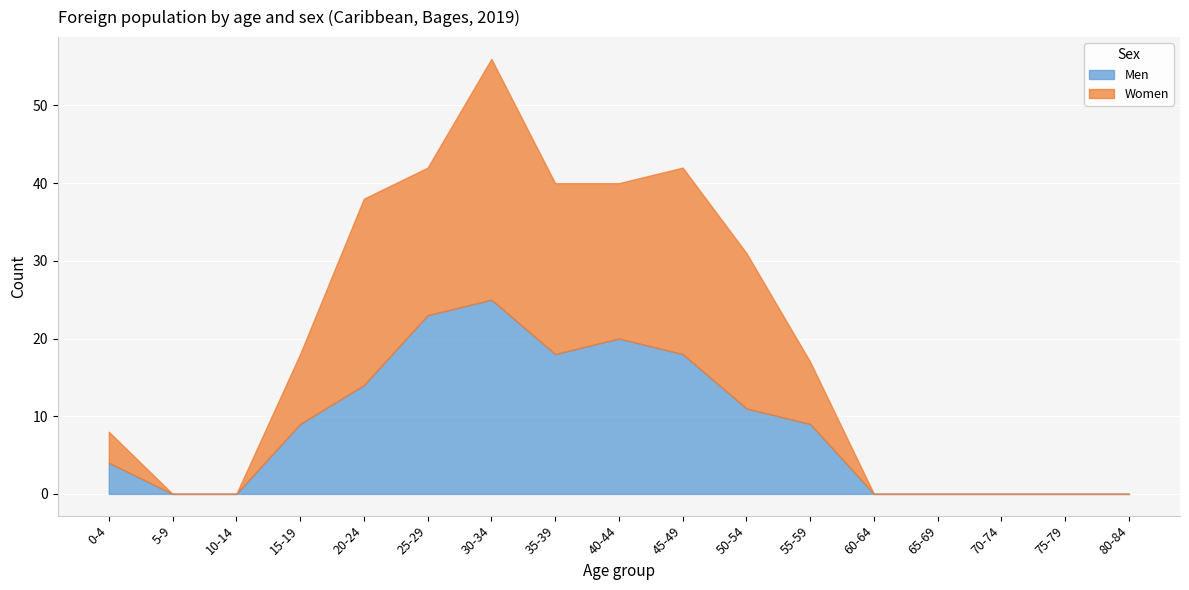

What is the difference between the highest and lowest values at 20-24?

10